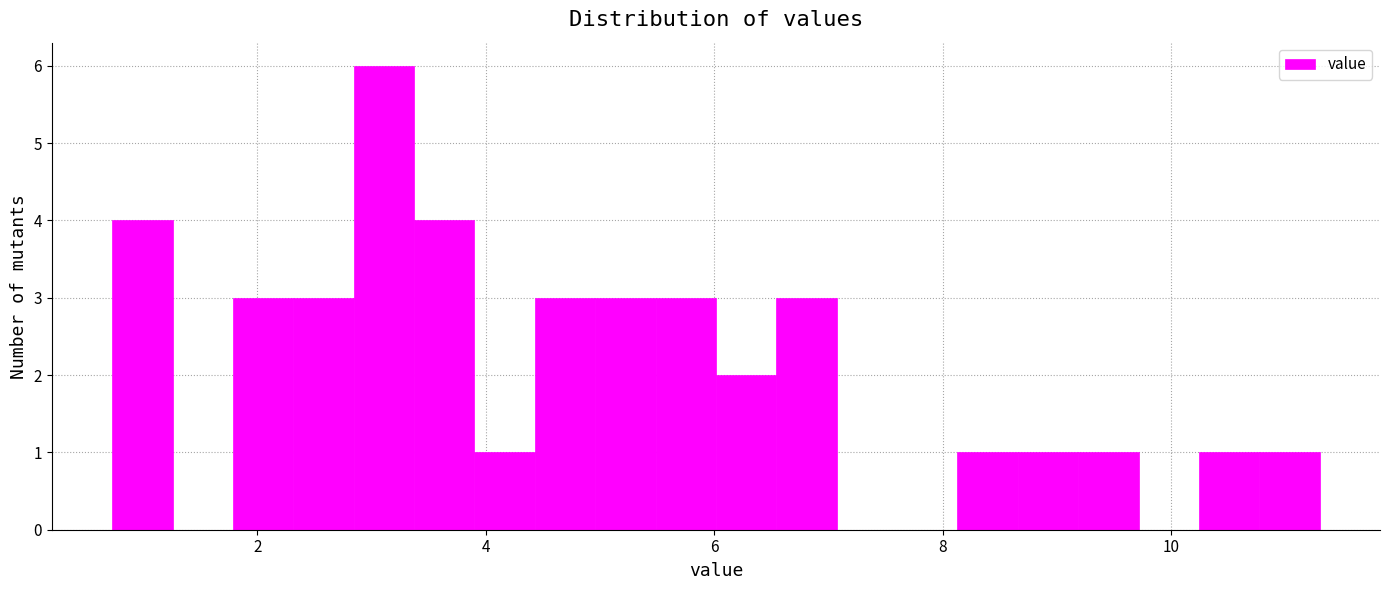

Around what value on the x-axis is the tallest bar? Give the approximate position of its centre, as read against the axis.

3.2